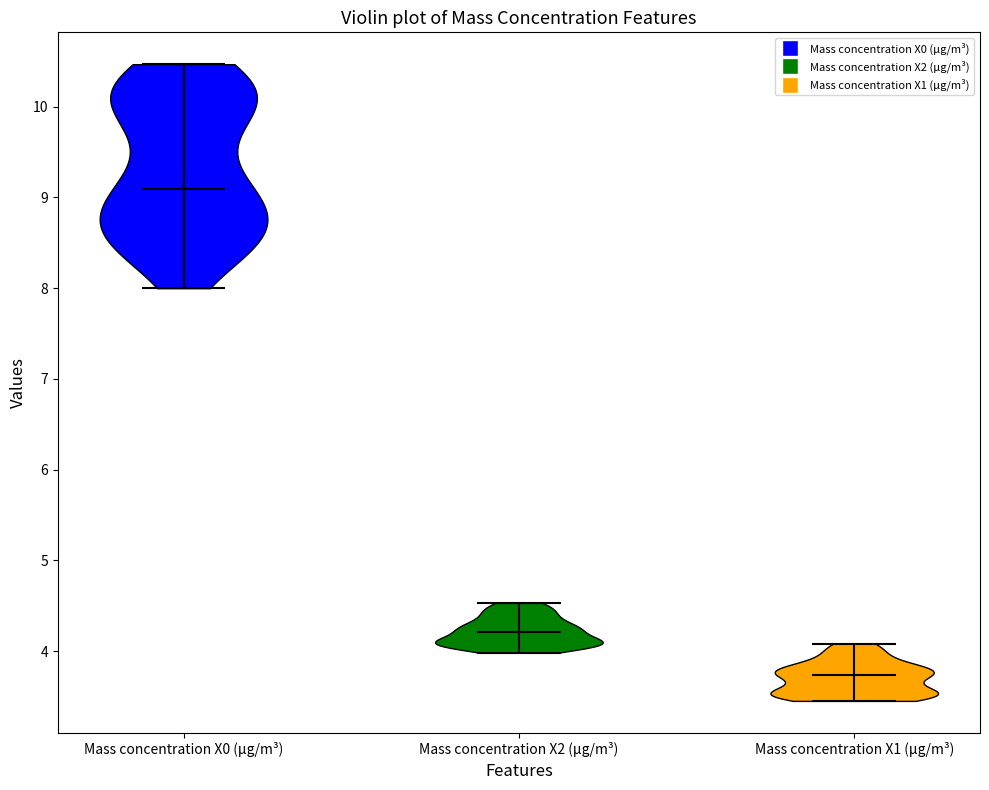

Reading left to right, read every violin against the y-axis: where its median line is, and the lowest and highest points it reaches. The values are not printed on the chart, so give them approximately, as read against the axis.

Mass concentration X0 (μg/m³): median line 9.1, lowest point 8.0, highest point 10.5
Mass concentration X2 (μg/m³): median line 4.2, lowest point 4.0, highest point 4.5
Mass concentration X1 (μg/m³): median line 3.7, lowest point 3.5, highest point 4.1